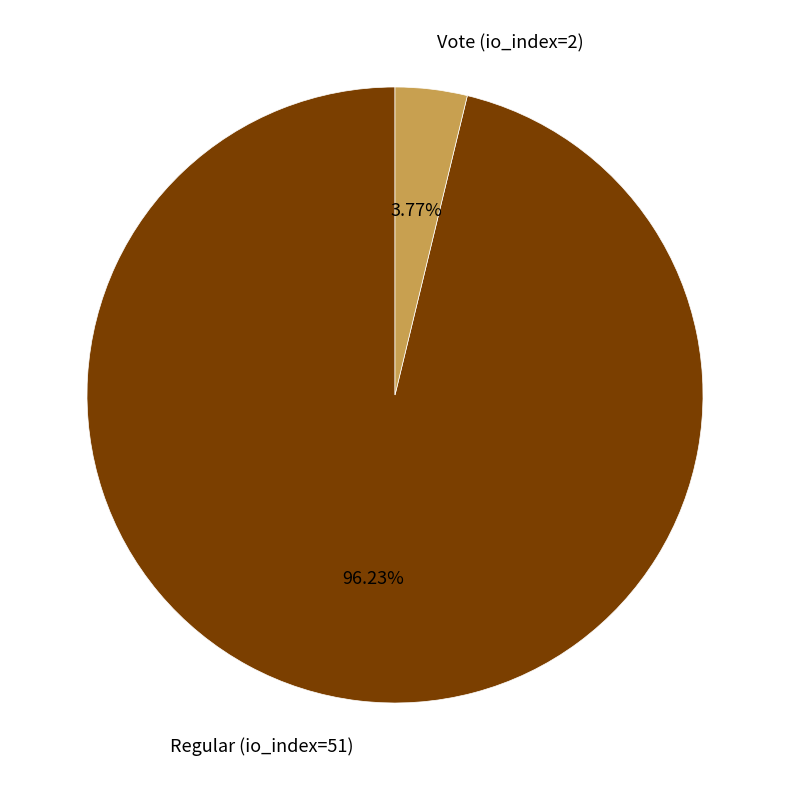

Is there any slice that represents more than half of the pie?

Yes